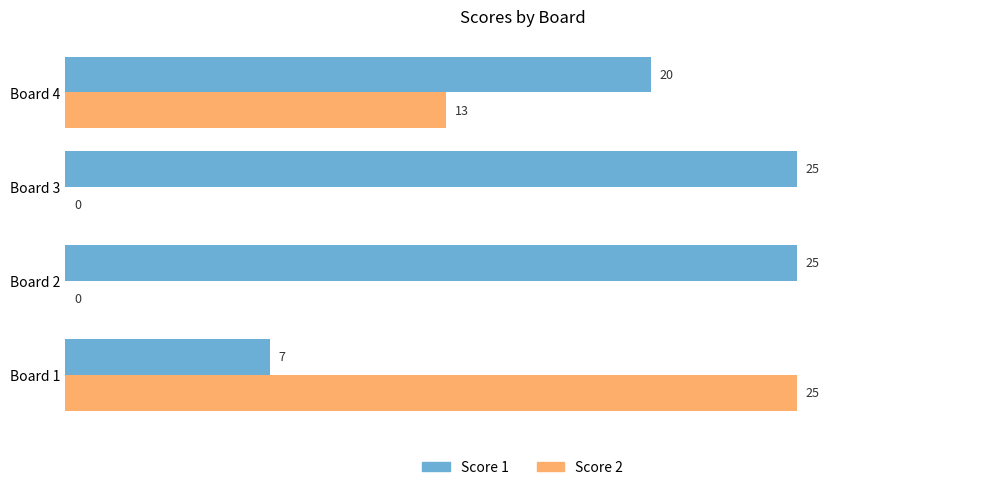

What is the sum of all Score 1 values?

77